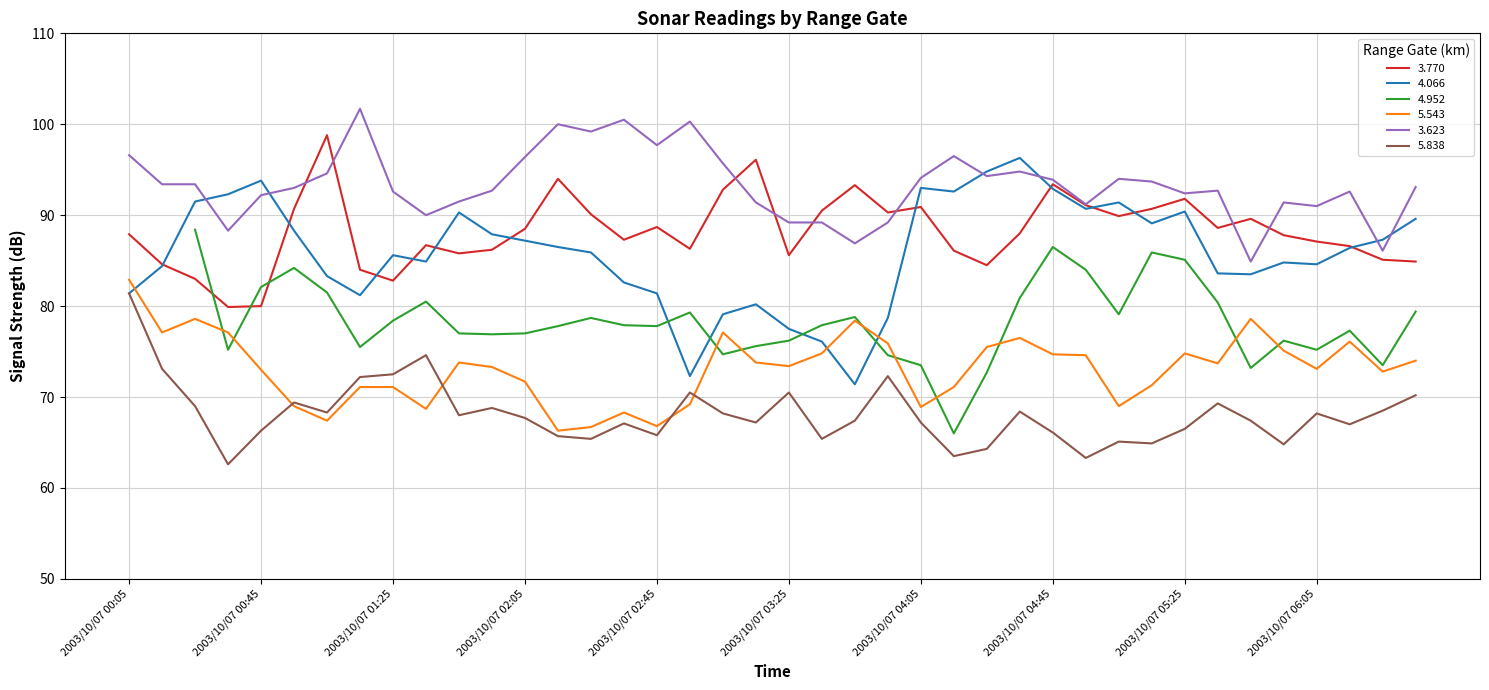

What is the label of the 3rd point from the left?

2003/10/07 00:25